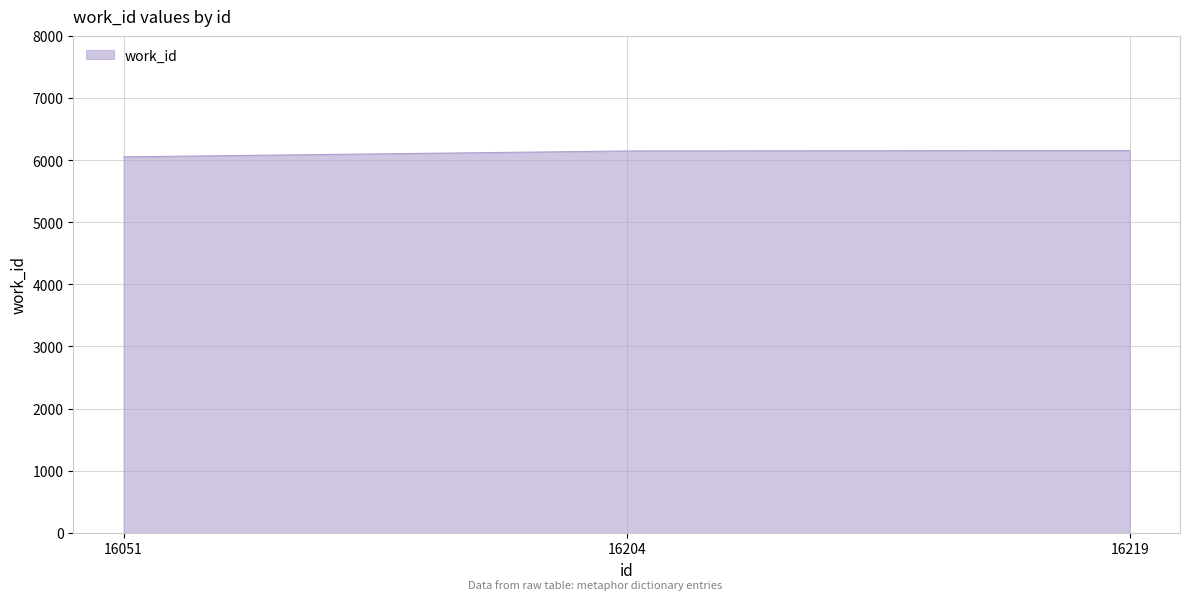

Approximately how many times larger is the value at 16204 compared to 16219?

1.0